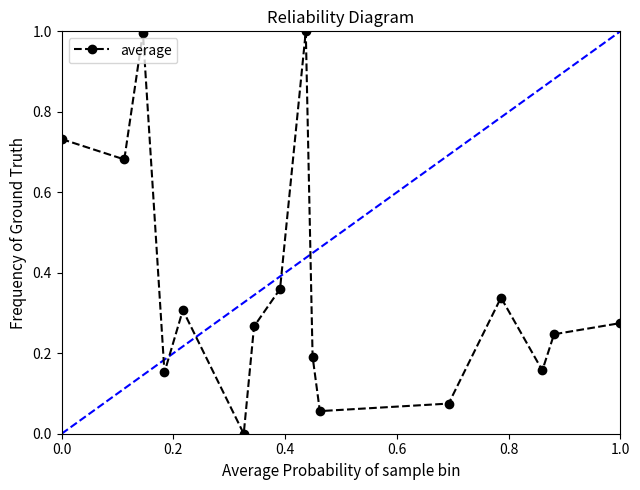

What is the sum of all values?

5.8